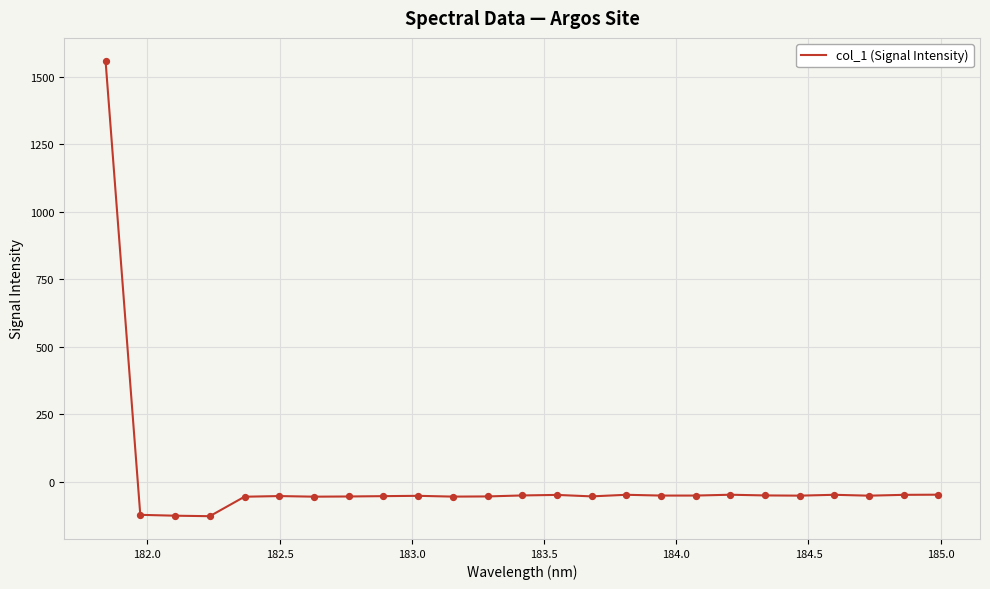

What is the smallest value displayed?

-126.7